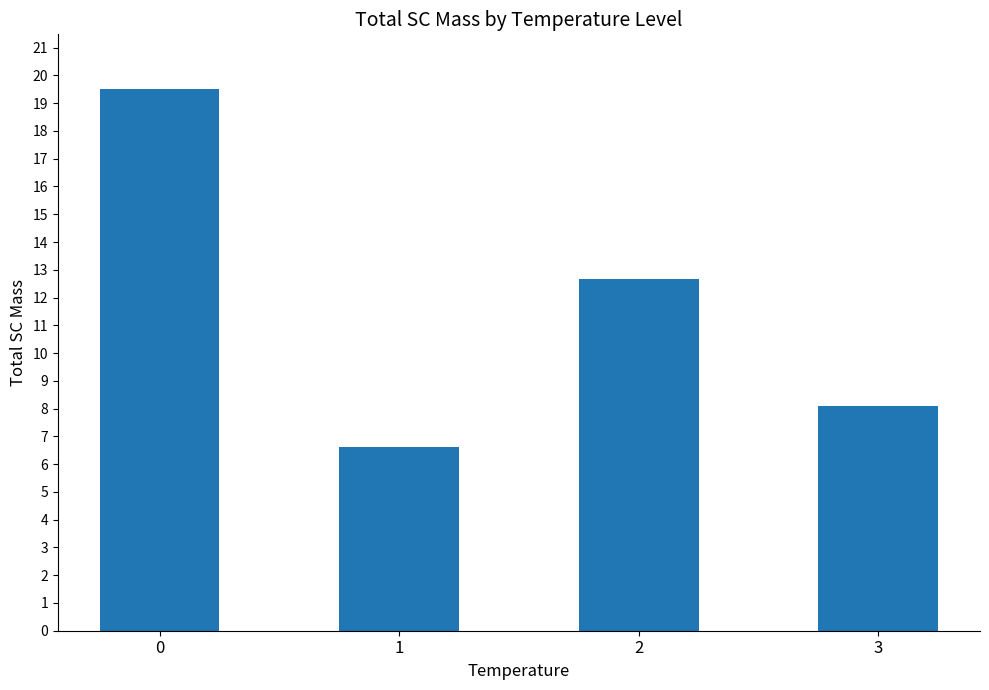

Reading left to right, list all the values displayed in this chart.

0=19.5	1=6.6	2=12.7	3=8.1